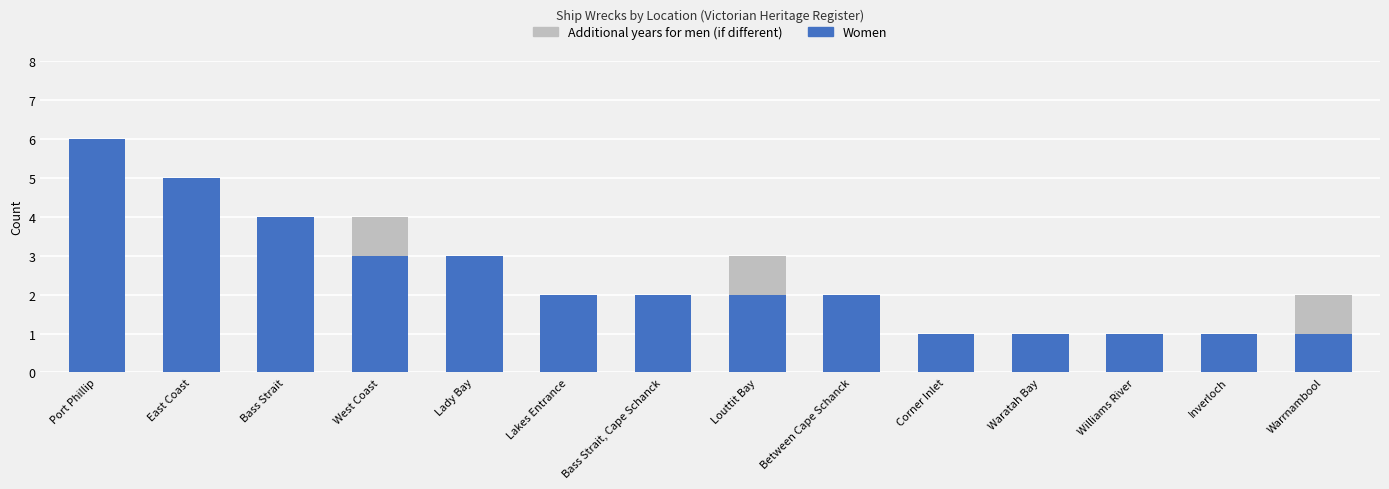

What is the sum of all Women values?

34